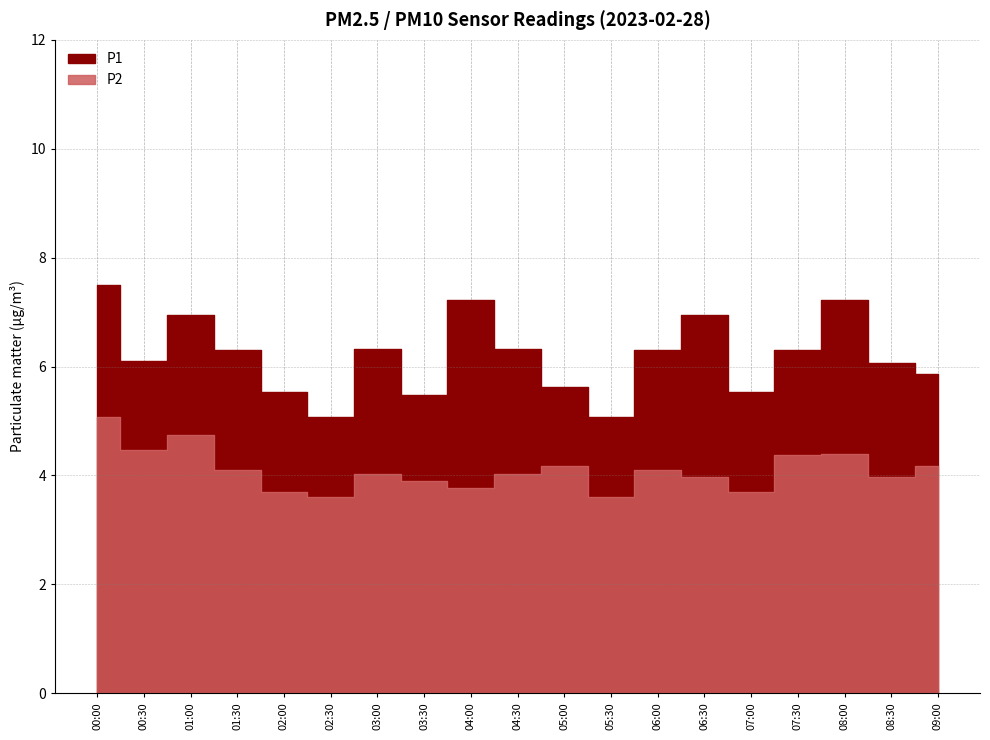

At which label is P2 closest to 4?

06:30